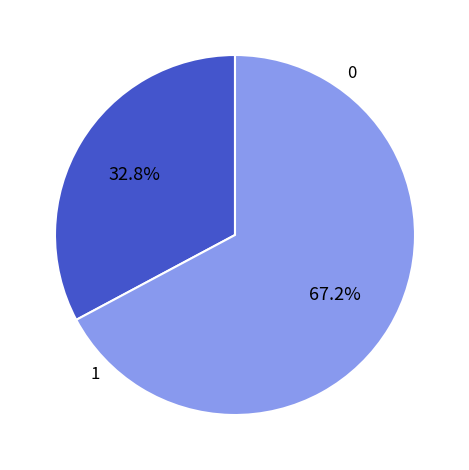

Does any single category account for the majority?

Yes